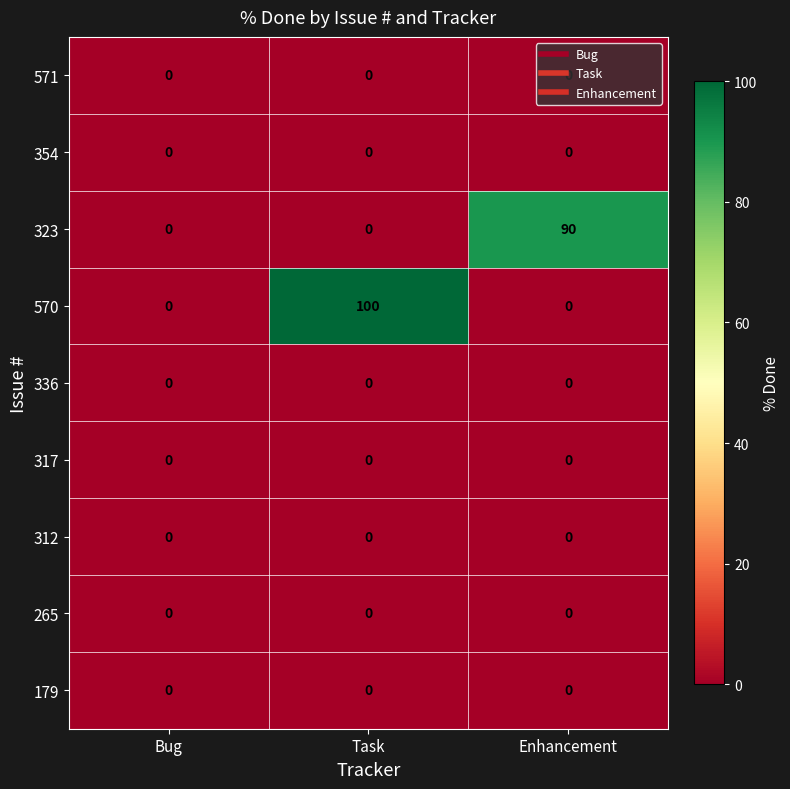

Which series has the widest spread of values?

570